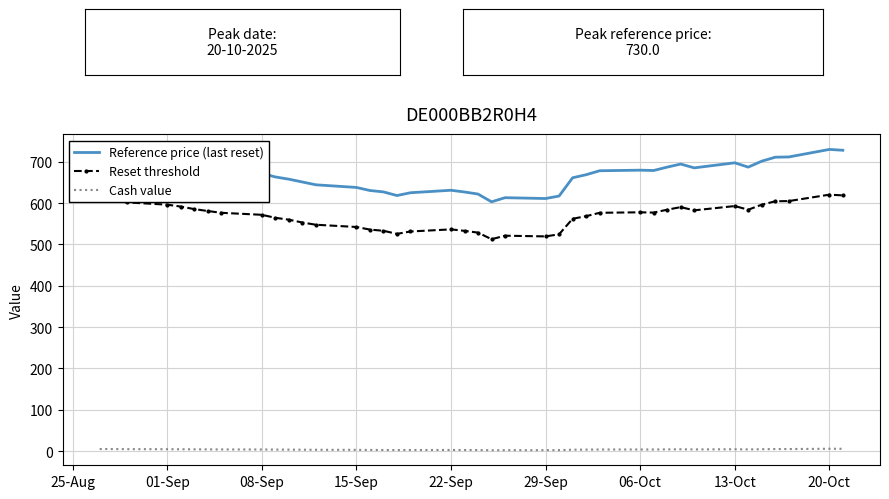

True or false: Reset threshold and Cash value cross at least once.

False